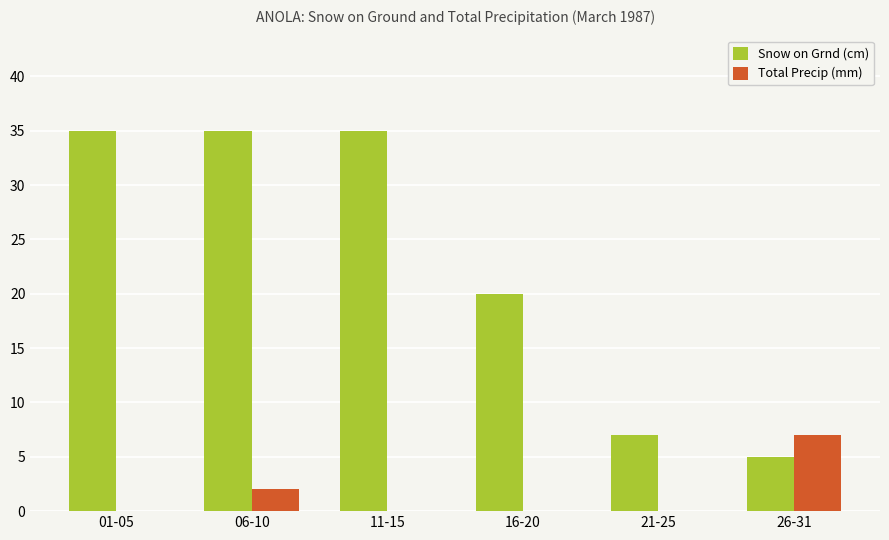

True or false: Total Precip (mm) has a value of 7 at 26-31.

True